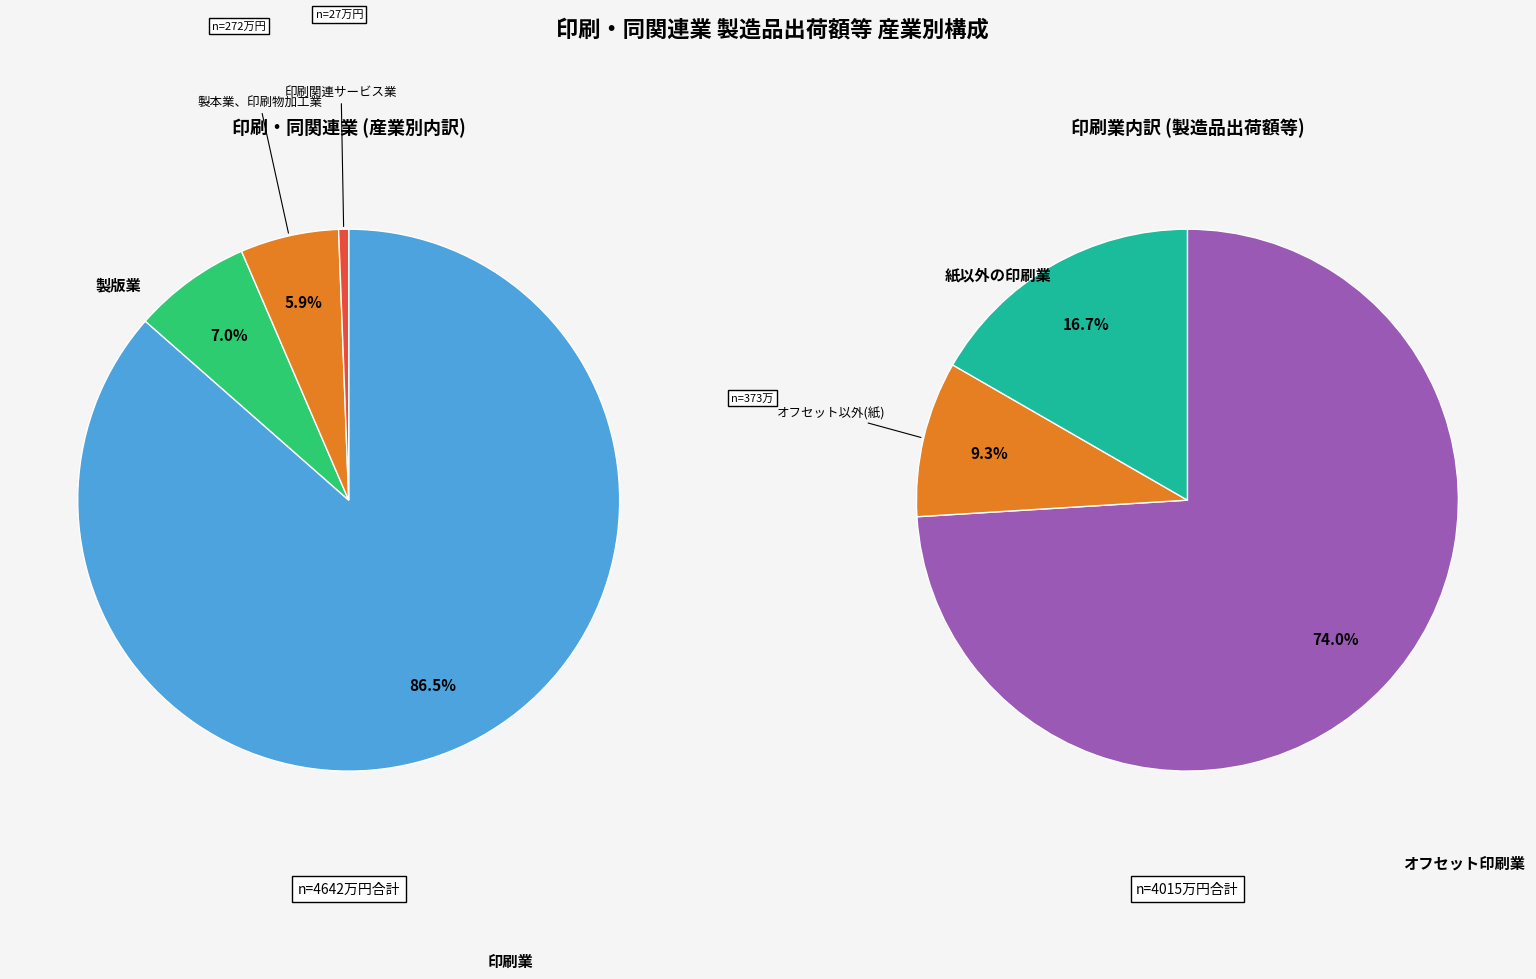

Rank the categories by value from lowest to highest.

印刷関連サービス業, 製本業、印刷物加工業, 製版業, 印刷業